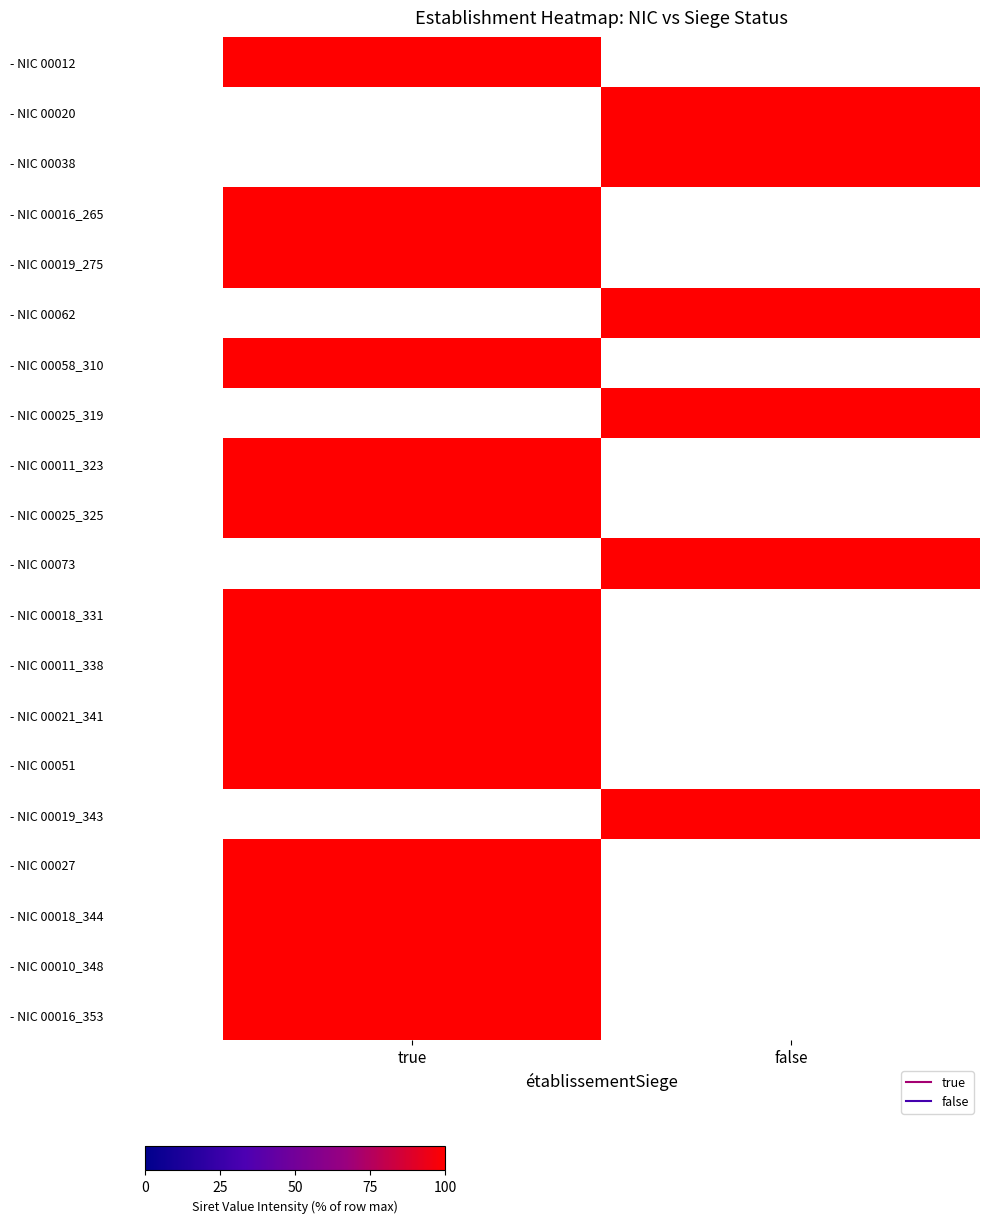

Which series has the largest total across all categories?

- NIC 00012